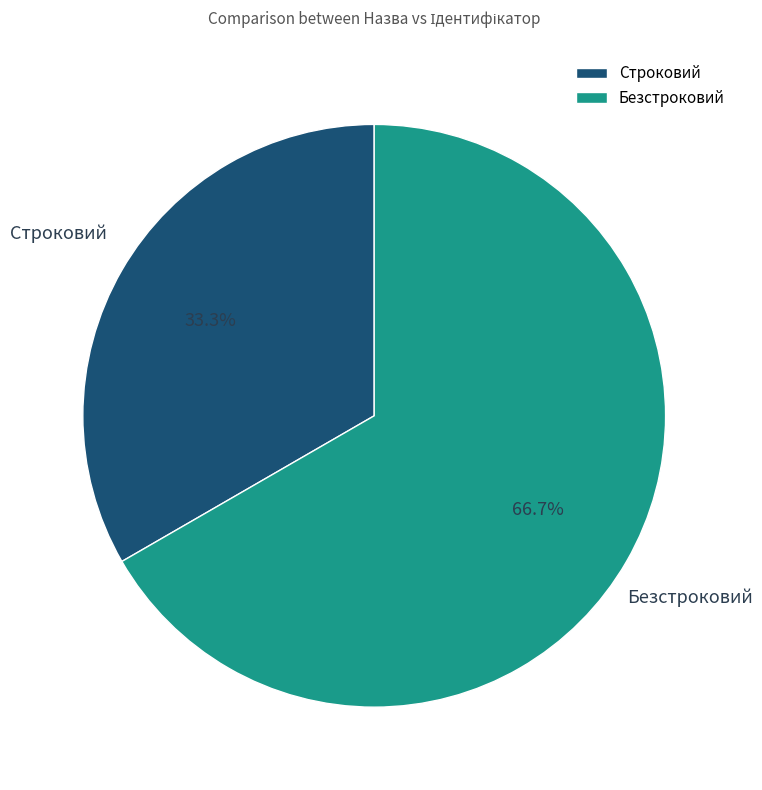

How many slices are in this pie chart?

2